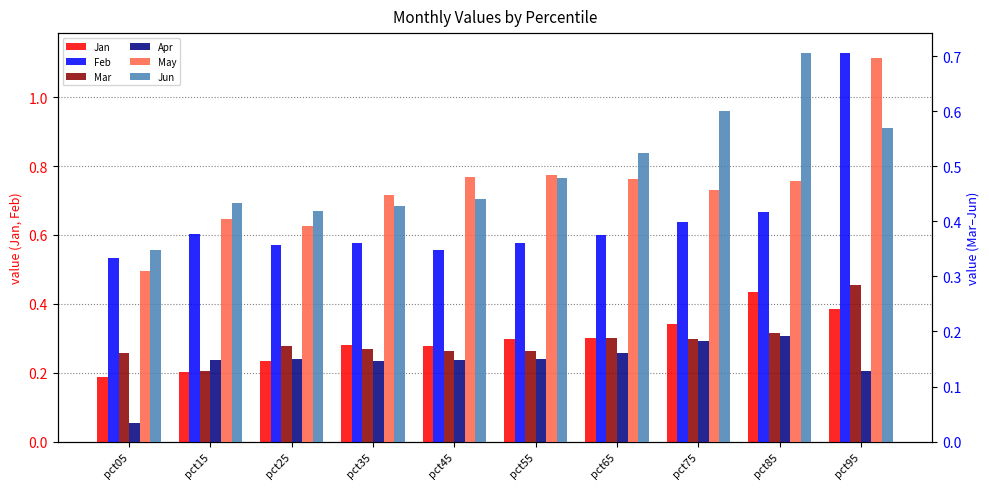

What are all the series names shown in the legend?

Jan, Feb, Mar, Apr, May, Jun